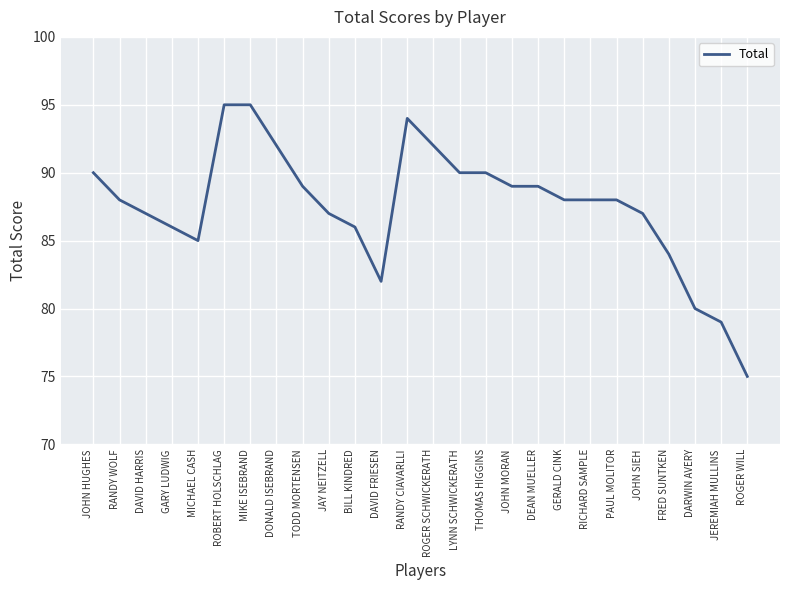

What is the change in value from RANDY CIAVARLLI to GERALD CINK?

-6